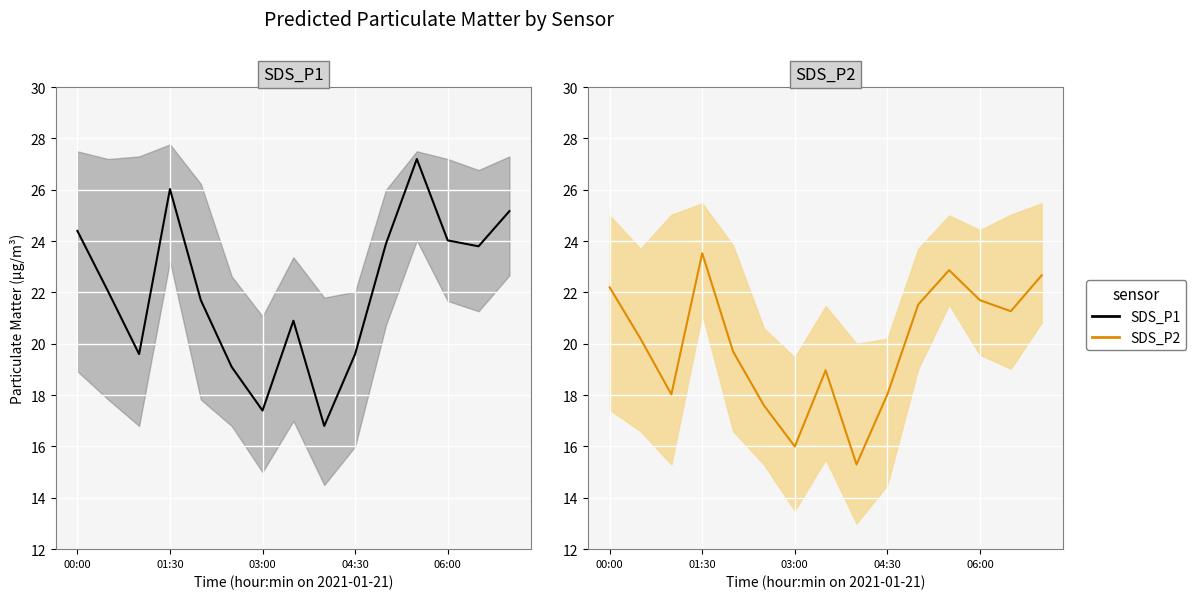

The value of SDS_P2 at 00:00 is 13.1. True or false?

False